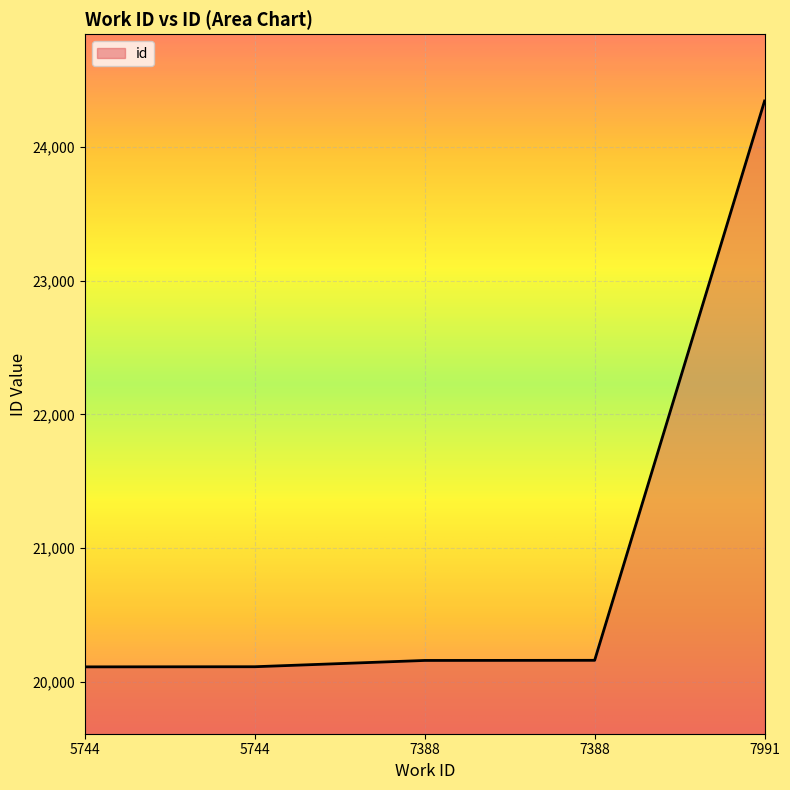

True or false: the data shows 5710 at 5744.

False